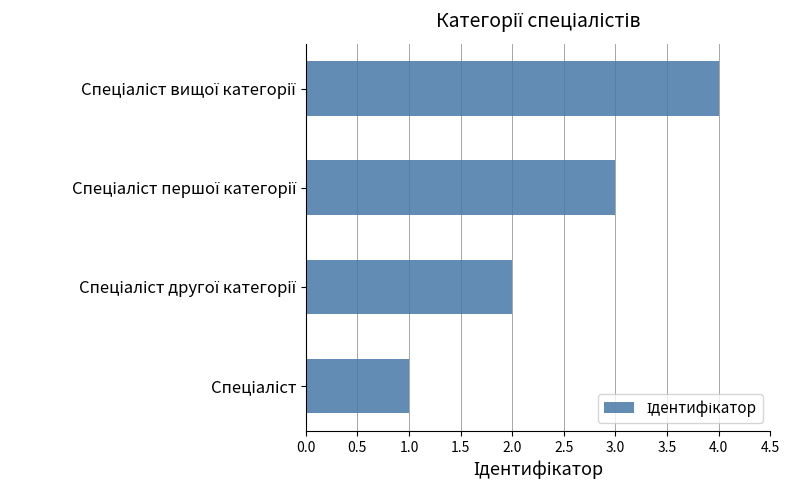

What is the sum of all values?

10